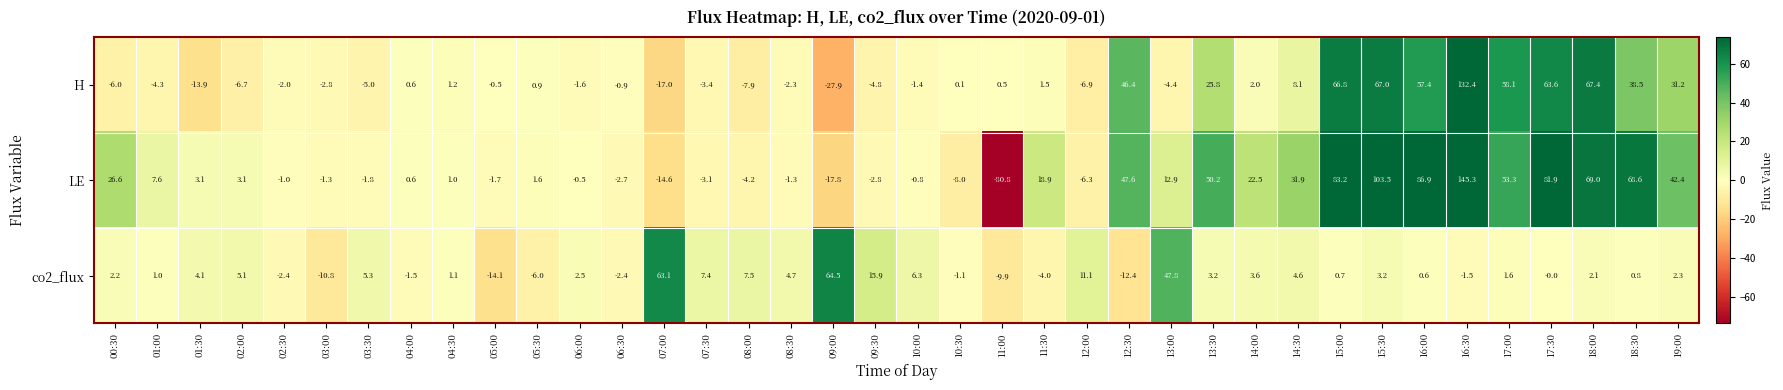

Read the H value at 14:30.

8.1